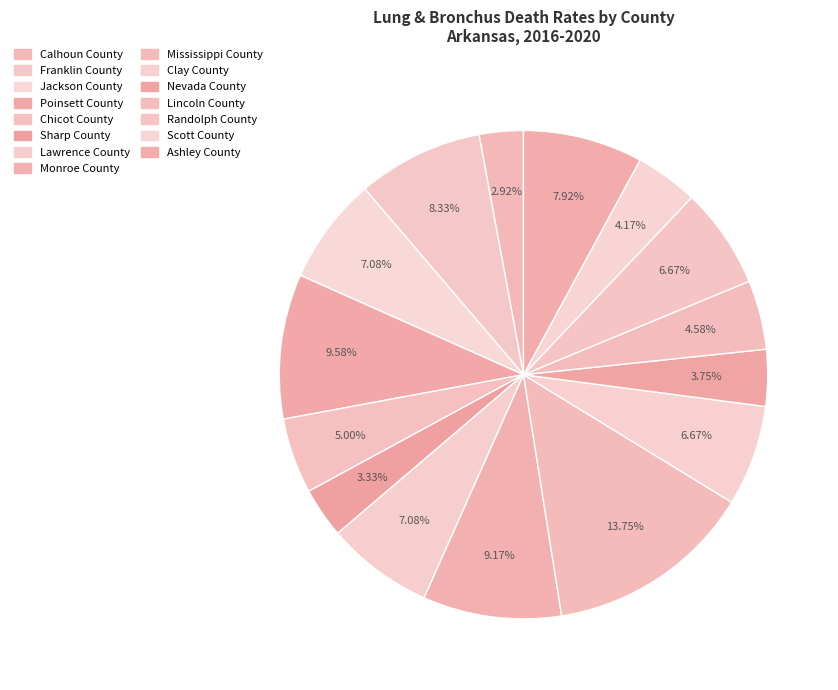

Rank the categories by value from lowest to highest.

Calhoun County, Sharp County, Nevada County, Scott County, Lincoln County, Chicot County, Clay County, Randolph County, Jackson County, Lawrence County, Ashley County, Franklin County, Monroe County, Poinsett County, Mississippi County